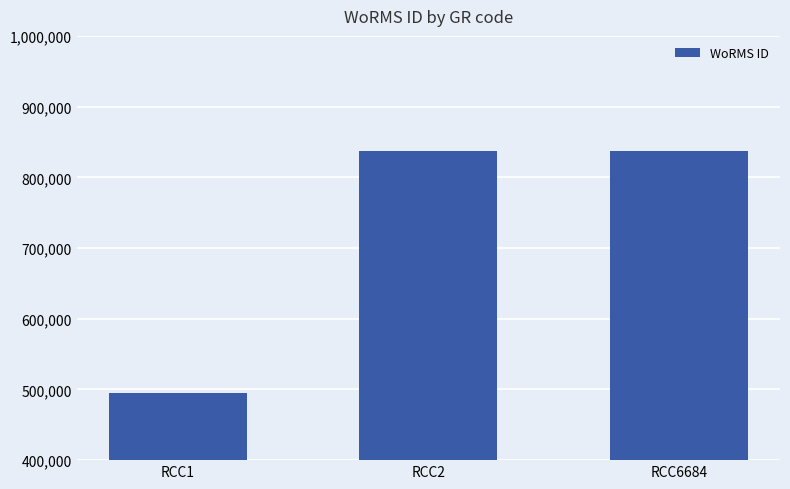

What is the value of the 3rd bar from the left?

837201